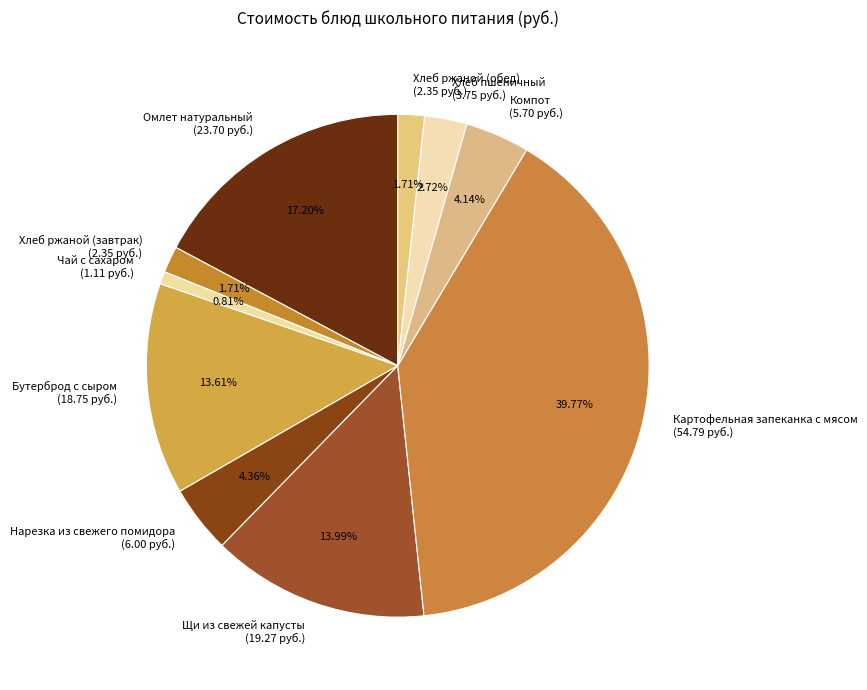

Approximately how many times larger is the value at Омлет натуральный compared to Картофельная запеканка с мясом?

0.4